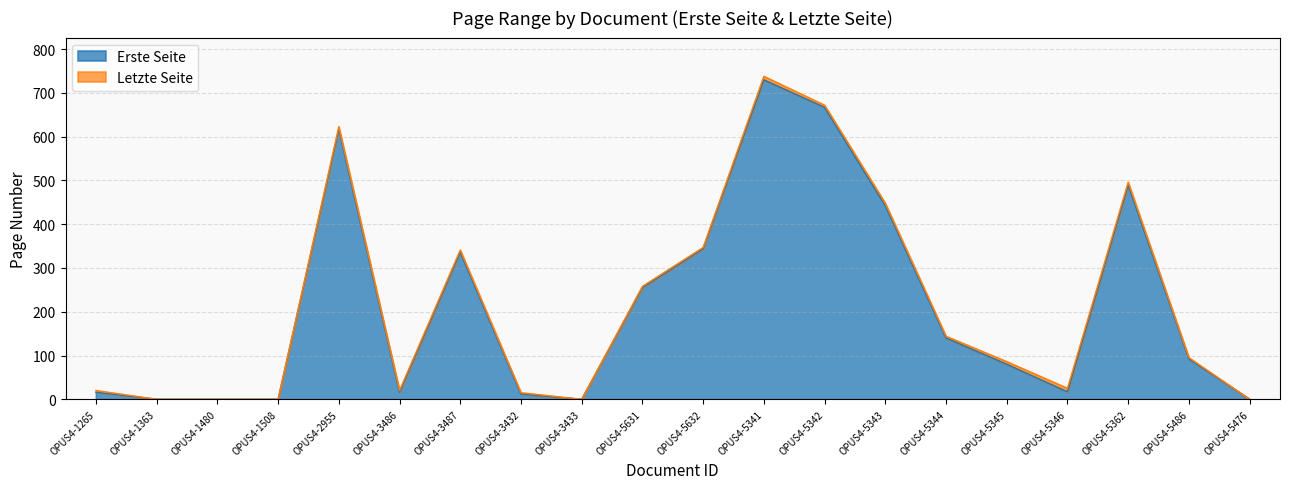

Which has a higher value, OPUS4-5632 or OPUS4-5631?

OPUS4-5632